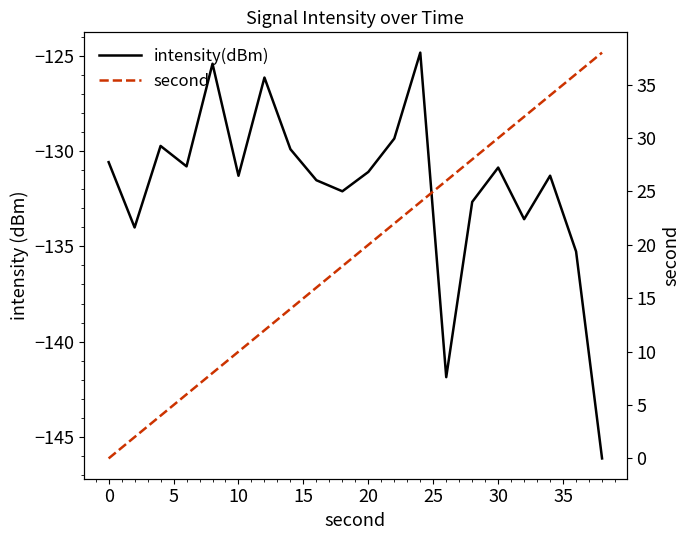

What is the approximate value of intensity(dBm) at 10?

-131.3